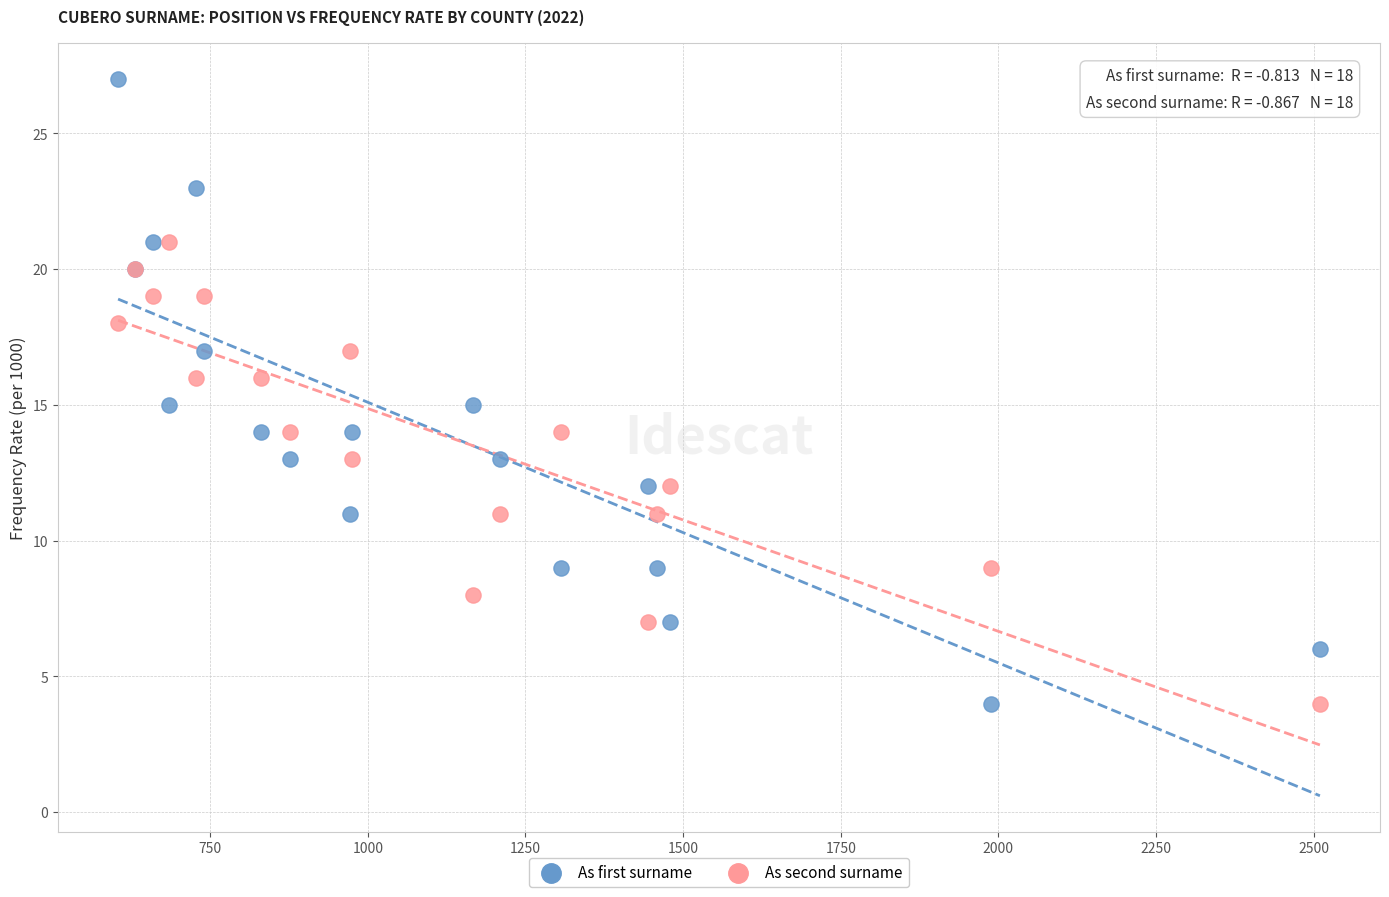

What are all the series names shown in the legend?

As first surname, As second surname